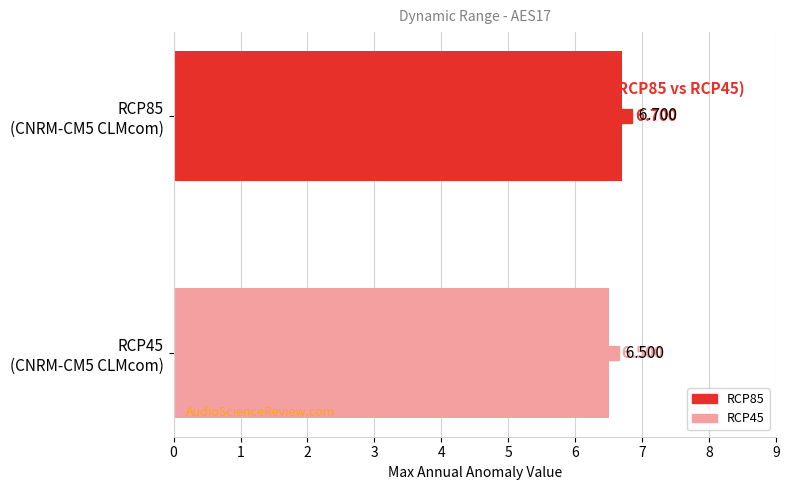

Read the RCP45 value at CNRM-CERFACS-CNRM-CM5_CLMcom-CCLM4-8-17_RCP45.

6.5